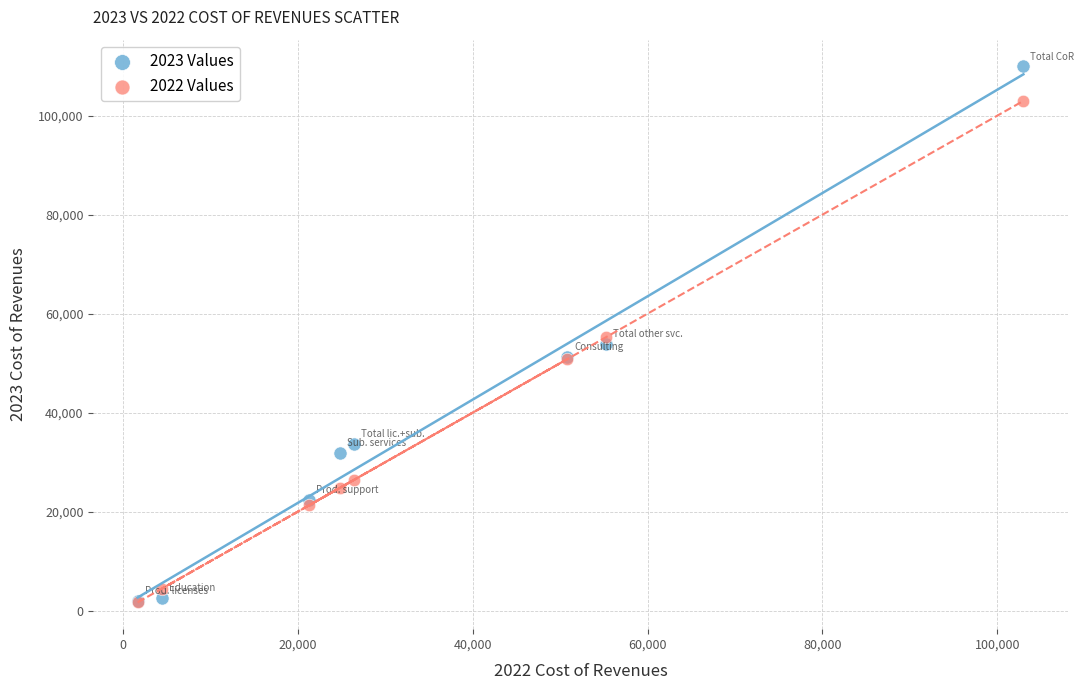

What are all the series names shown in the legend?

2023 Values, 2022 Values